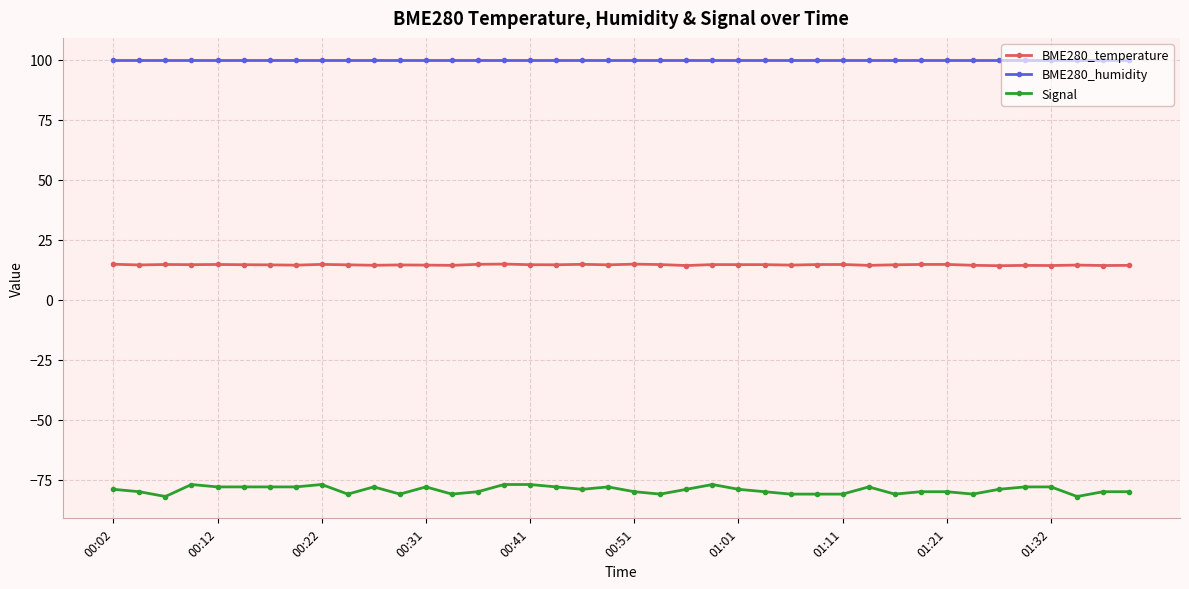

What is the minimum value for BME280_humidity?

100.0